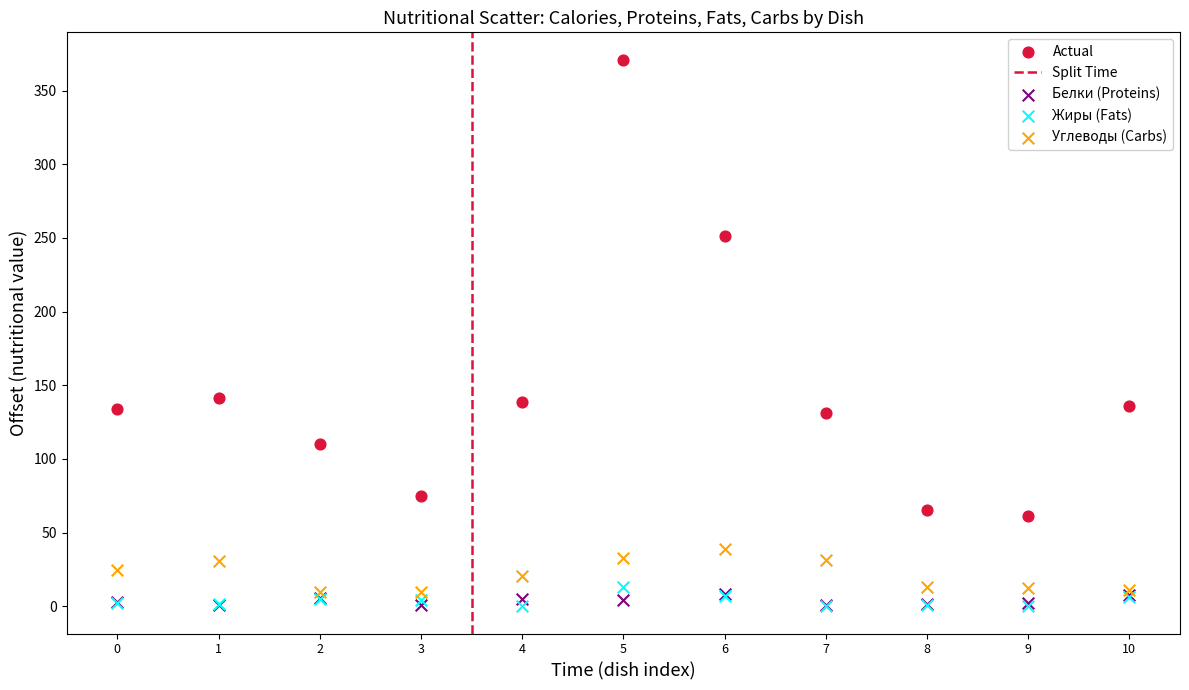

In the Actual series, what Y value is closest to 216?

251.3